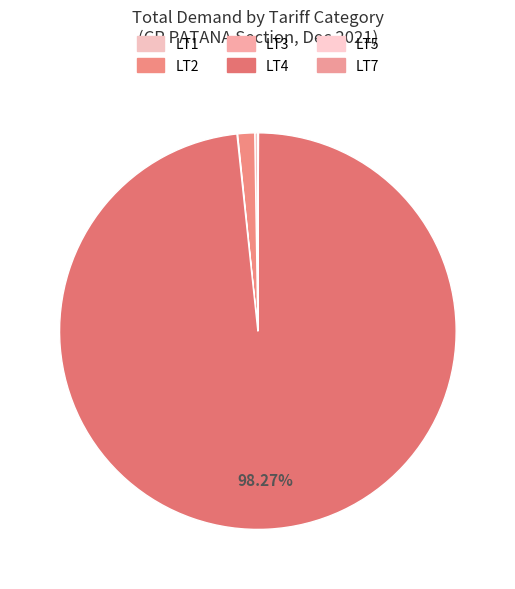

How many segments does this pie chart have?

6